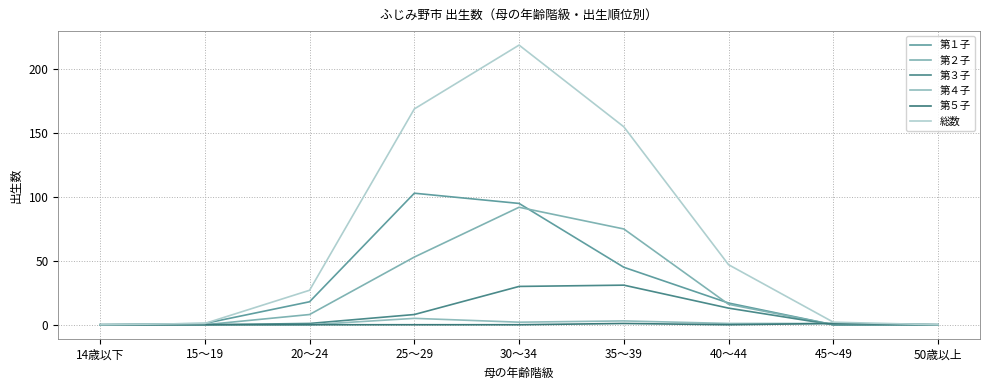

How many interior local peaks does the 第１子 series have?

1